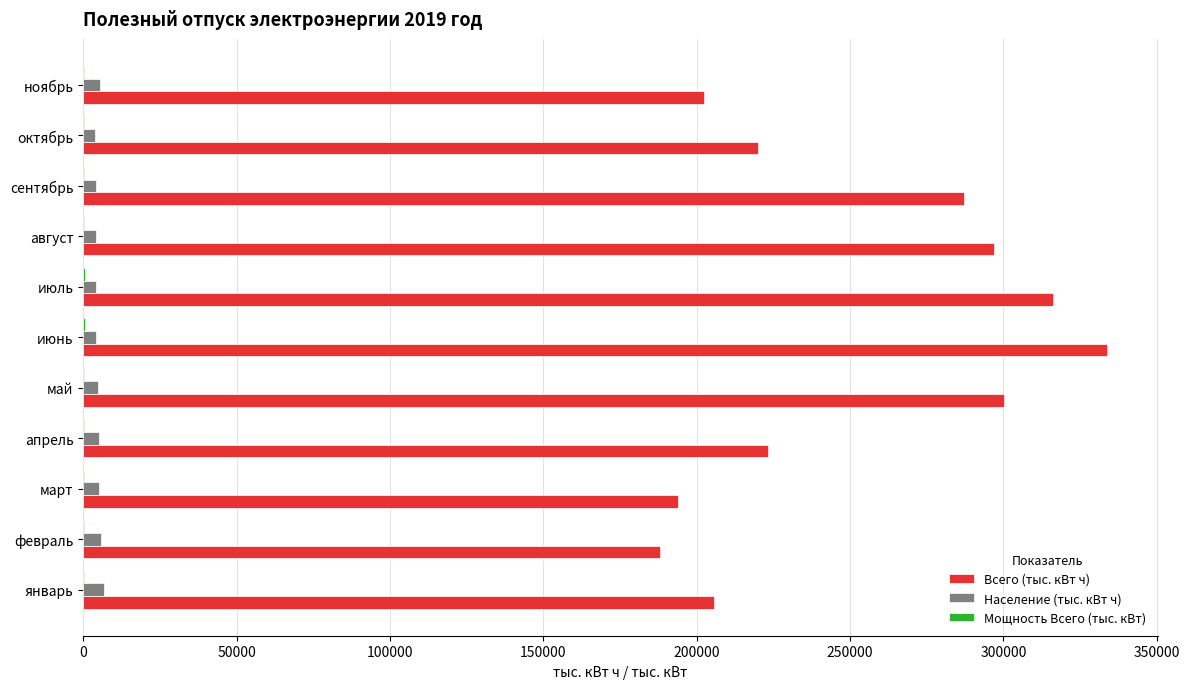

Is it true that Всего (тыс. кВт ч) equals 536603.5 at июнь?

False